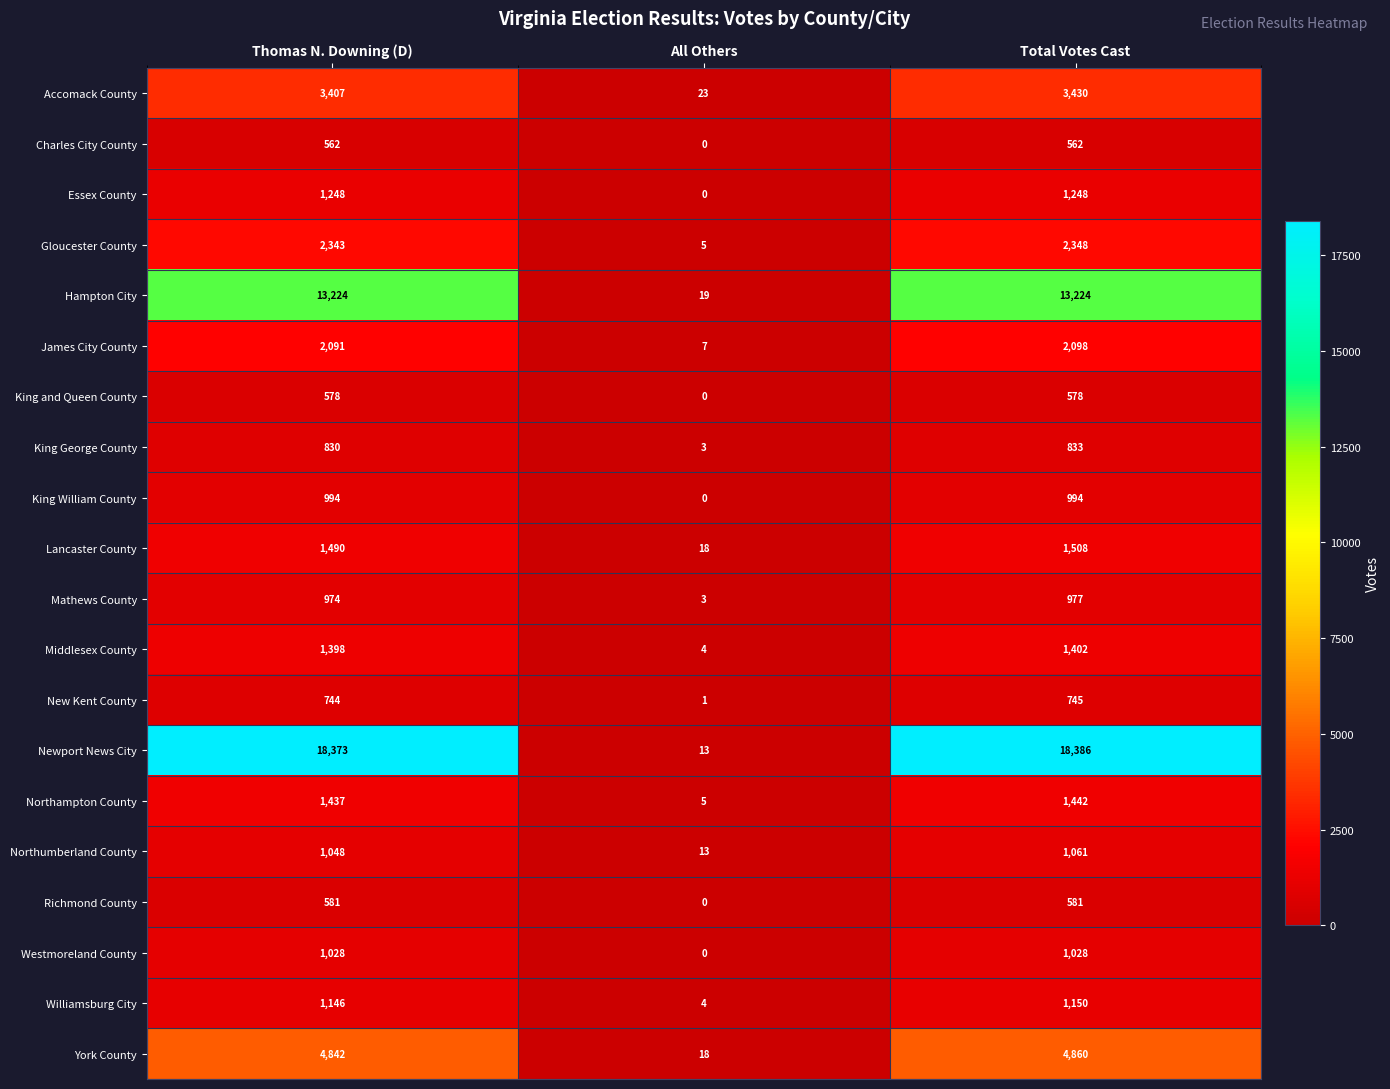

How many King William County values are between 0 and 994?

3